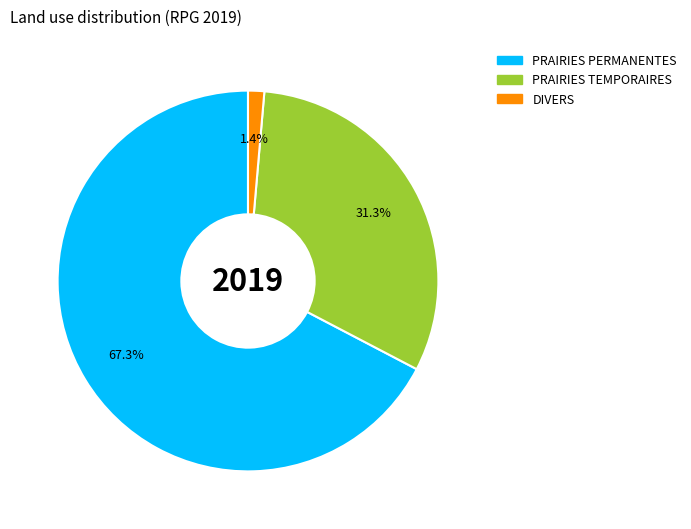

Is there any slice that represents more than half of the pie?

Yes